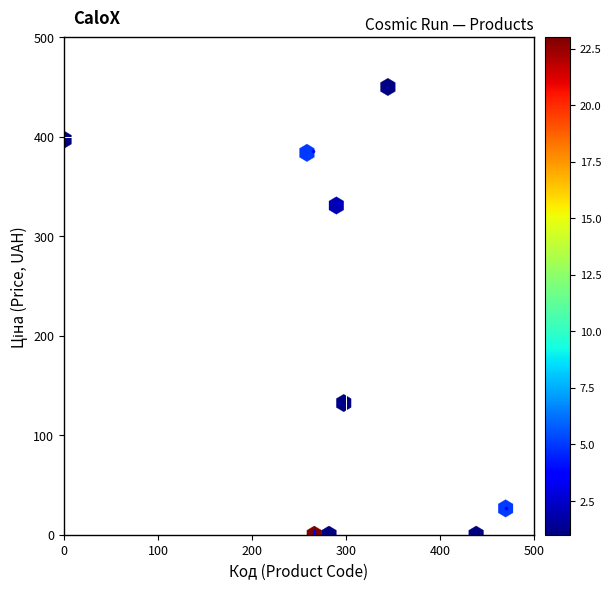

What Y value in the scatter plot is closest to 225?

132.4